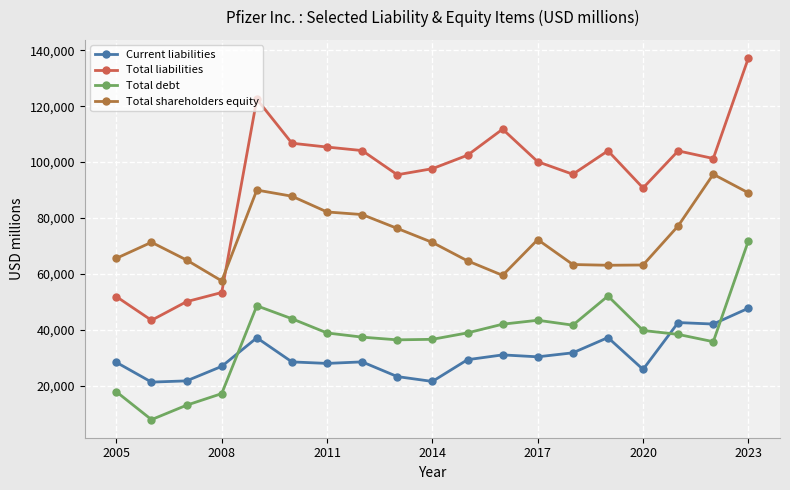

Which series has the largest total across all categories?

Total liabilities